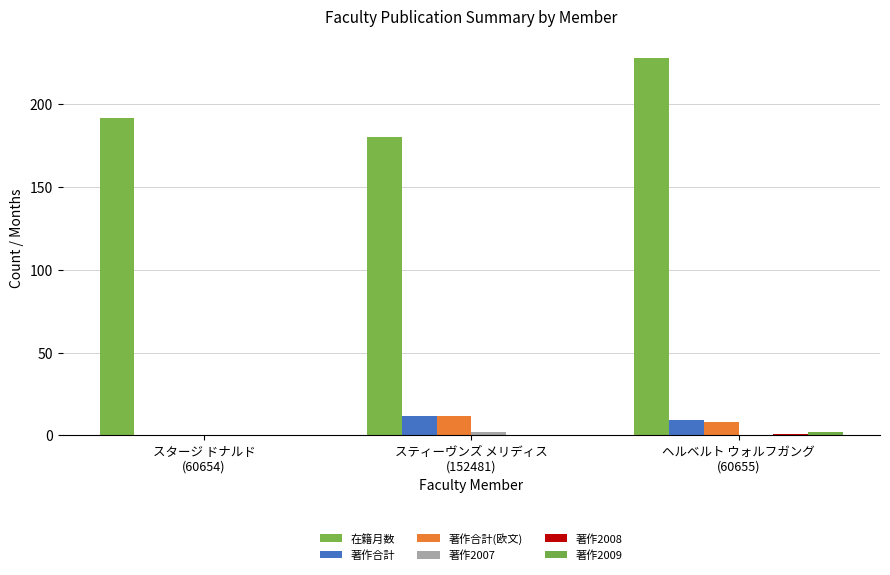

How many values in 著作合計 are above zero?

2